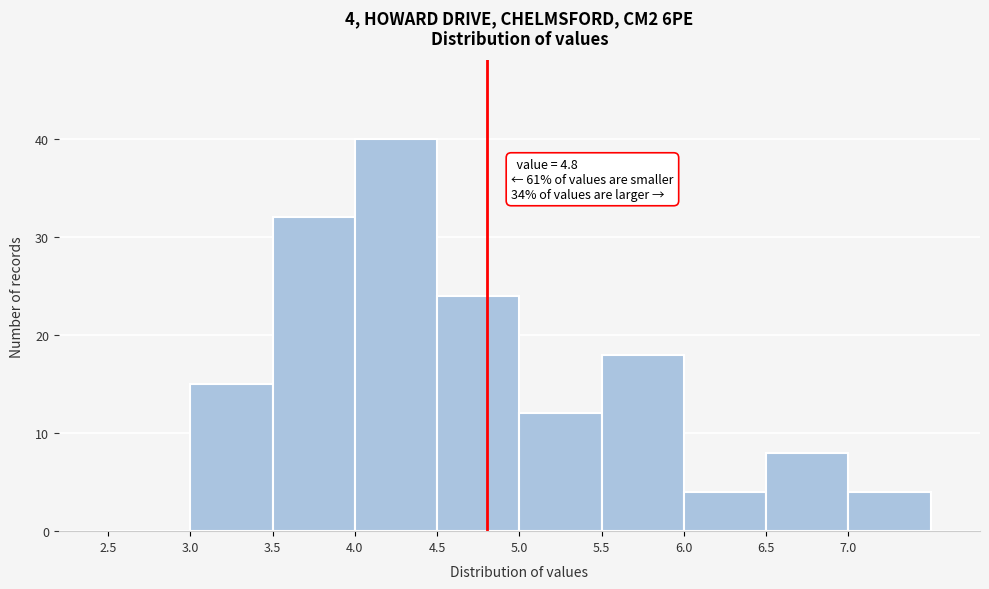

Which range on the x-axis has the tallest bar?

4.0 to 4.5